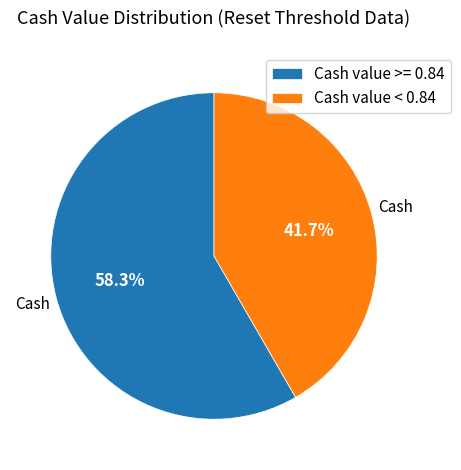

Count the number of slices in the pie.

2